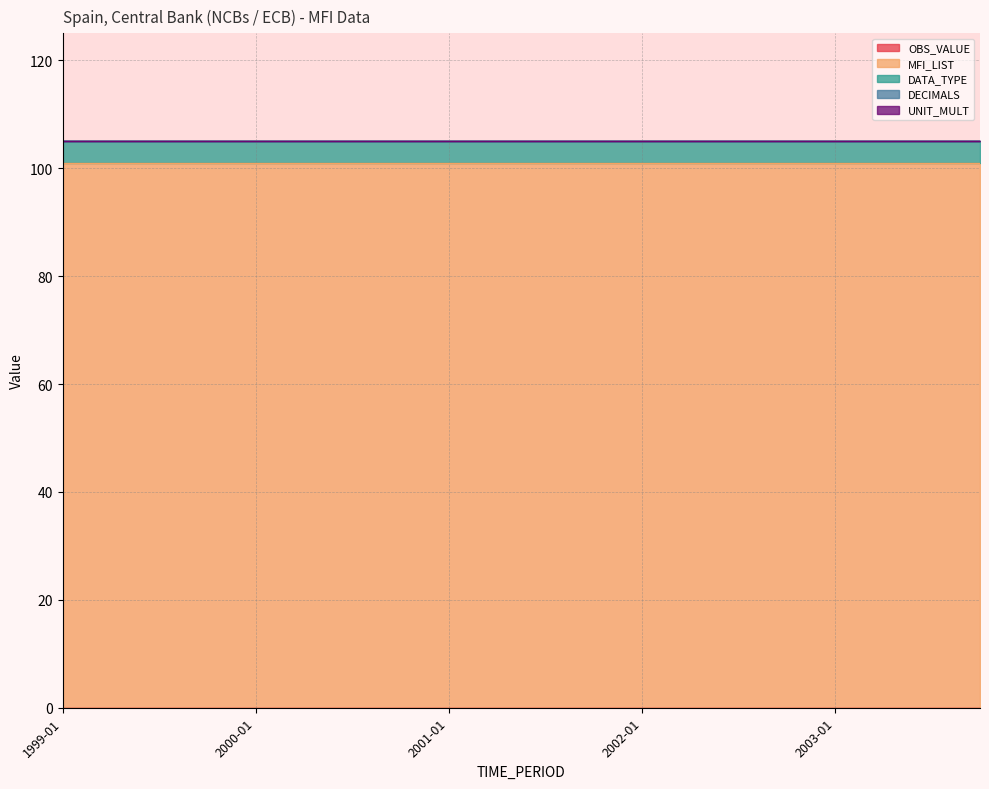

Rank the series by their maximum value, from highest to lowest.

MFI_LIST, DATA_TYPE, OBS_VALUE, DECIMALS, UNIT_MULT